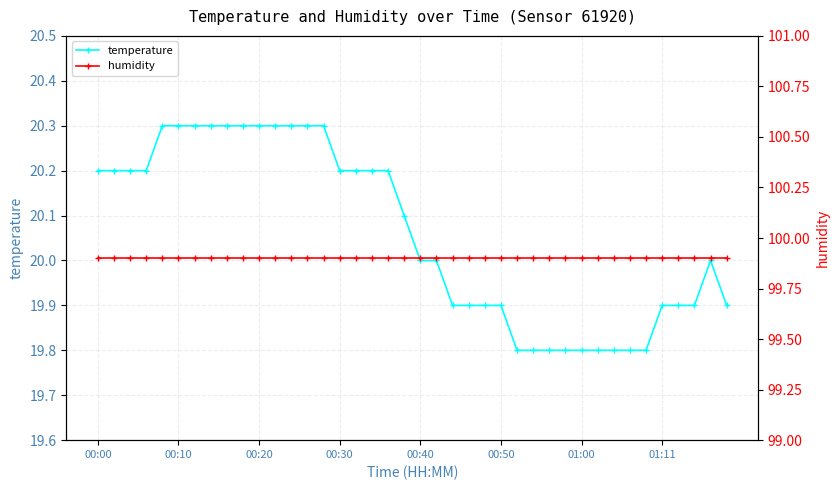

Reading left to right, extract all data points from this chart.

temperature: 20.2	20.2	20.2	20.2	20.3	20.3	20.3	20.3	20.3	20.3	20.3	20.3	20.3	20.3	20.3	20.2	20.2	20.2	20.2	20.1	20.0	20.0	19.9	19.9	19.9	19.9	19.8	19.8	19.8	19.8	19.8	19.8	19.8	19.8	19.8	19.9	19.9	19.9	20.0	19.9
humidity: 99.9	99.9	99.9	99.9	99.9	99.9	99.9	99.9	99.9	99.9	99.9	99.9	99.9	99.9	99.9	99.9	99.9	99.9	99.9	99.9	99.9	99.9	99.9	99.9	99.9	99.9	99.9	99.9	99.9	99.9	99.9	99.9	99.9	99.9	99.9	99.9	99.9	99.9	99.9	99.9